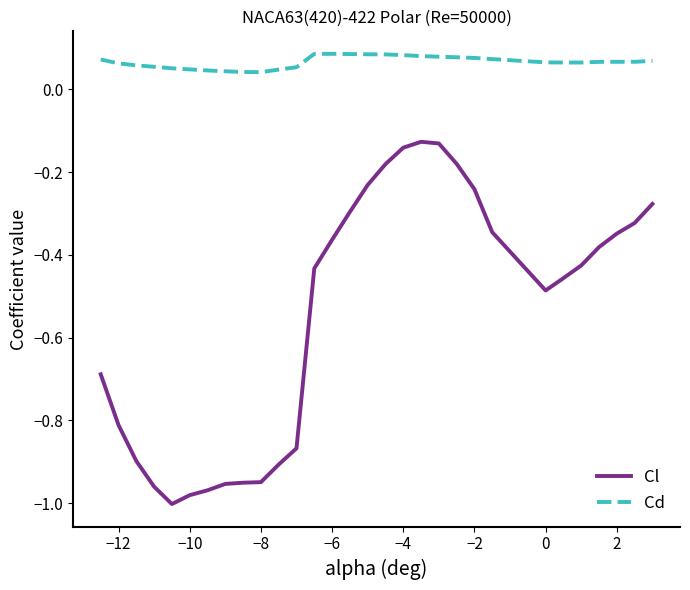

How many Cd values are between 0 and 1?

30